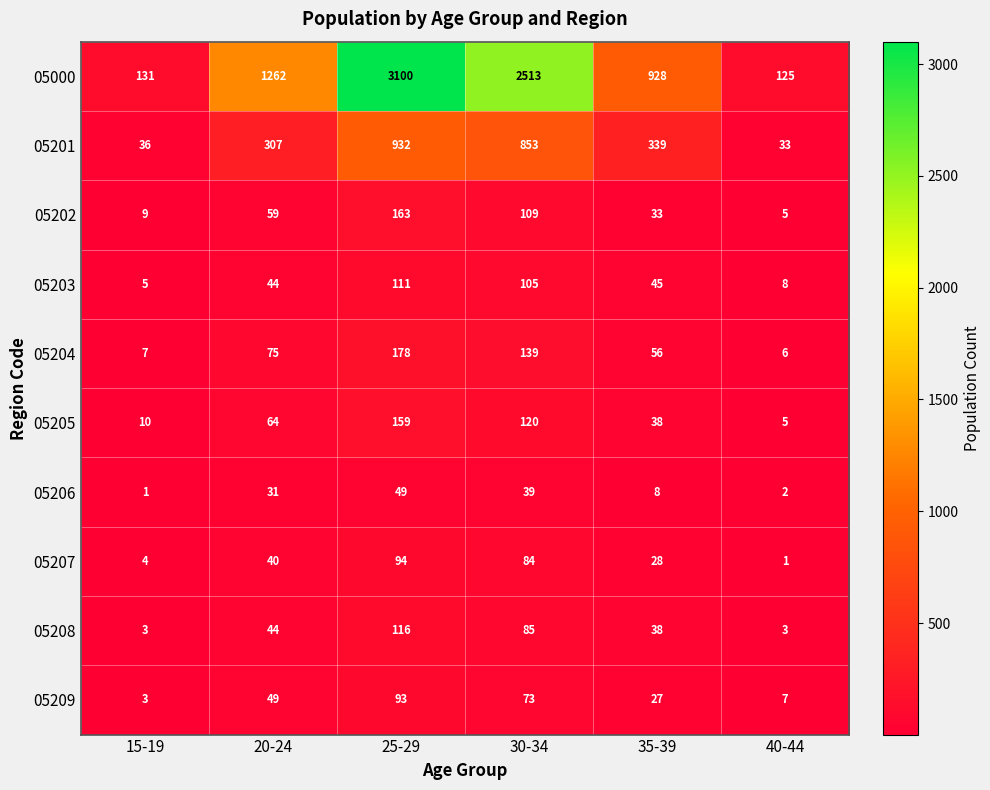

At which category is the sum across all series the highest?

25-29